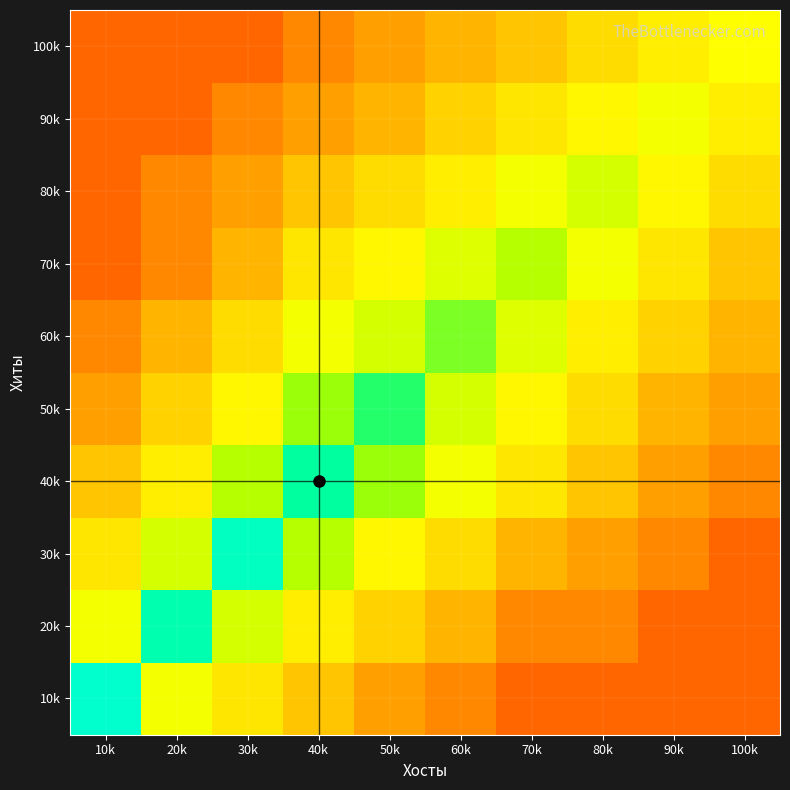

At how many categories does at least one series exceed 3?

10